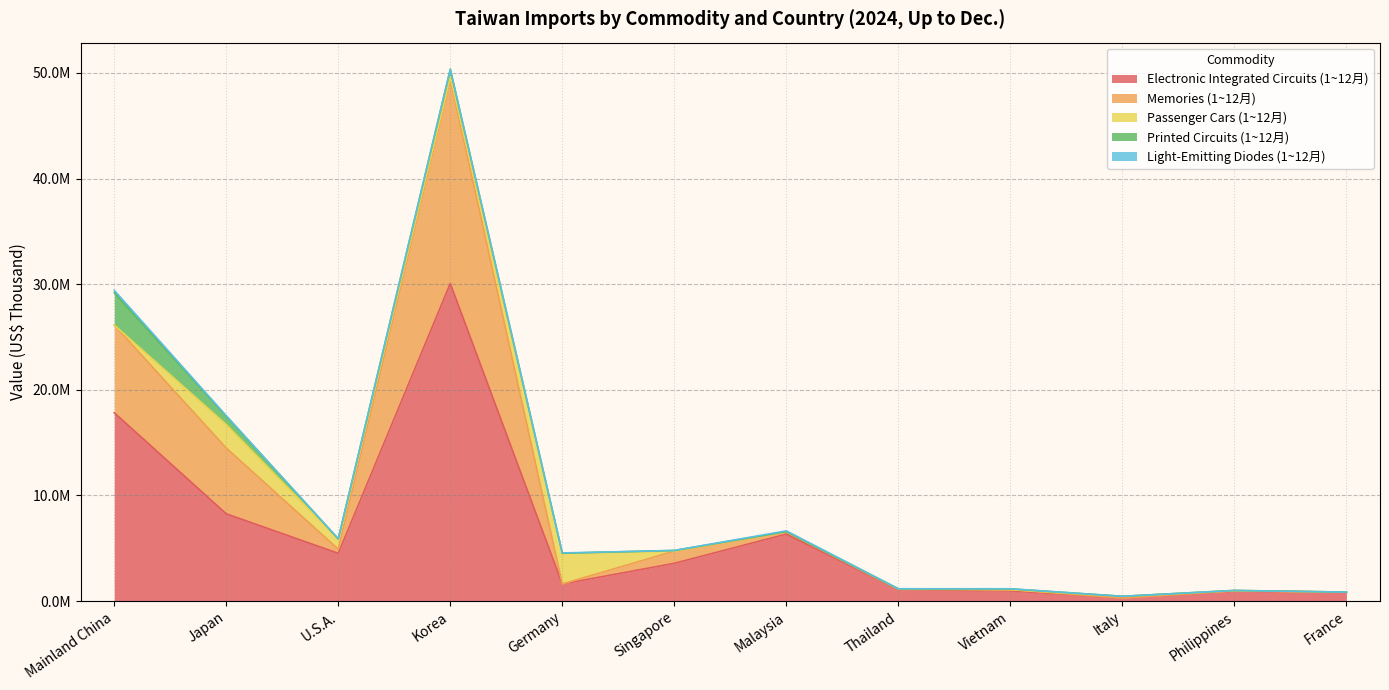

Between Thailand and U.S.A., which is larger?

U.S.A.